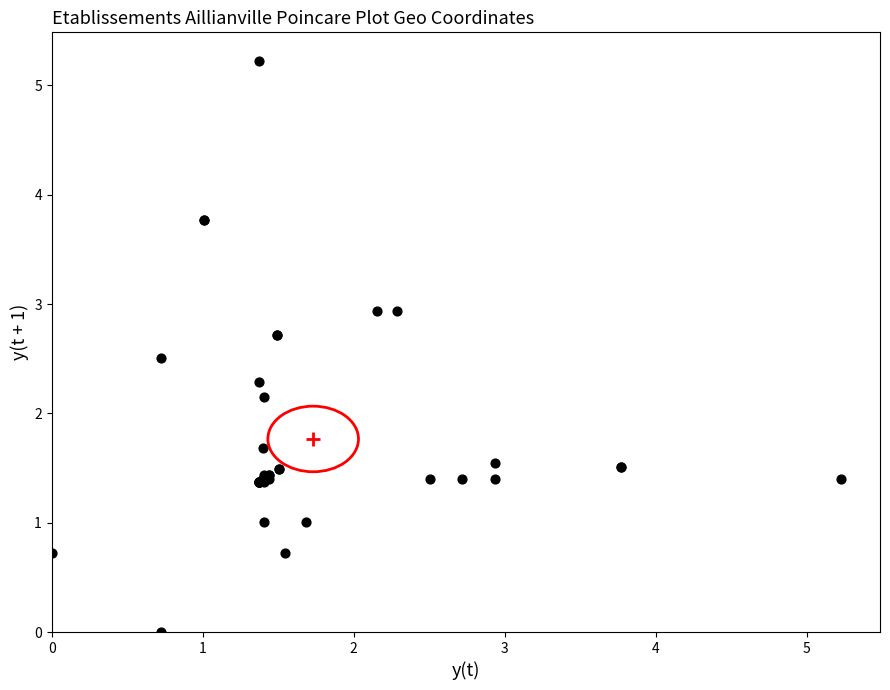

What Y value in the scatter plot is closest to 2?

2.2